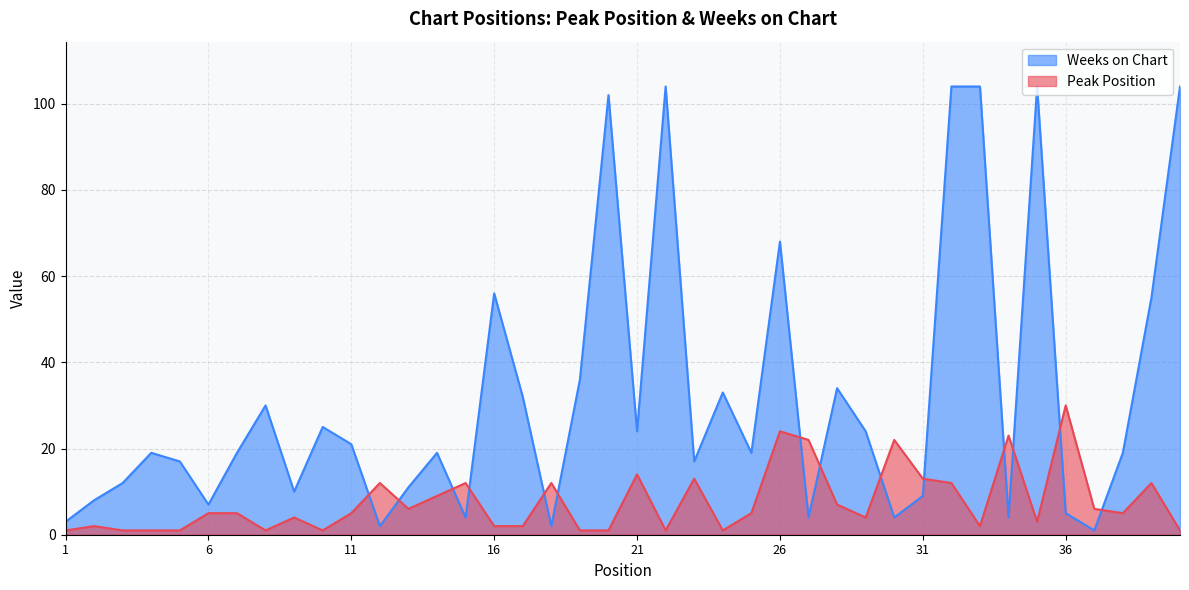

Count the number of data series in this chart.

2